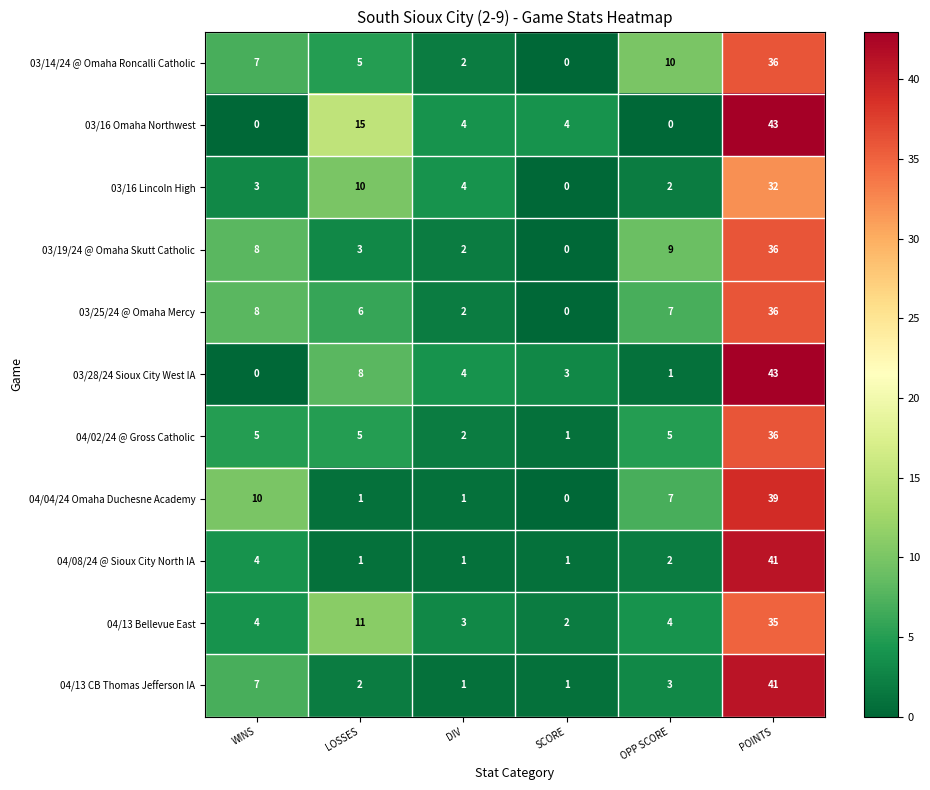

What is the sum of all 03/14/24 @ Omaha Roncalli Catholic values?

60